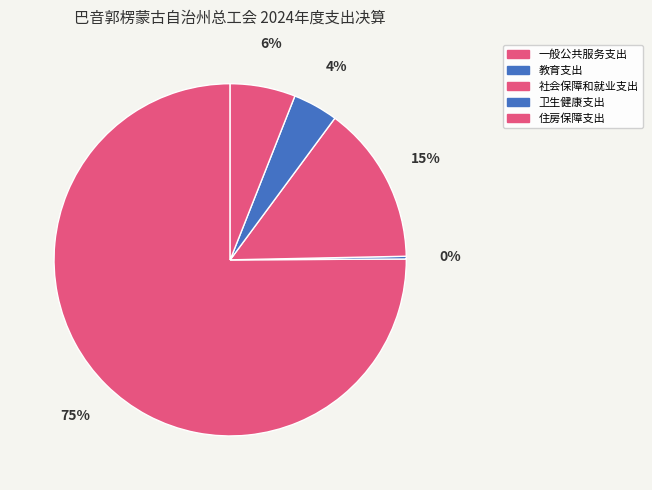

Is there any slice that represents more than half of the pie?

Yes